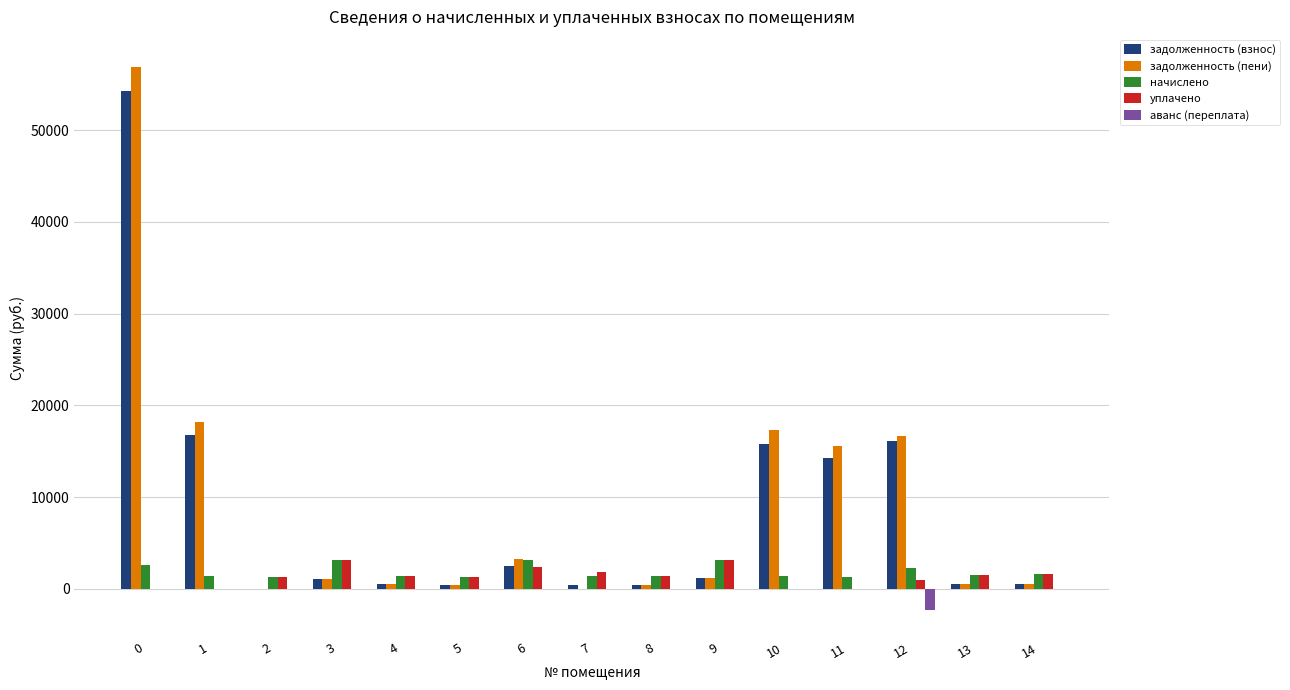

What is the average value of the аванс (переплата) series?

-155.3